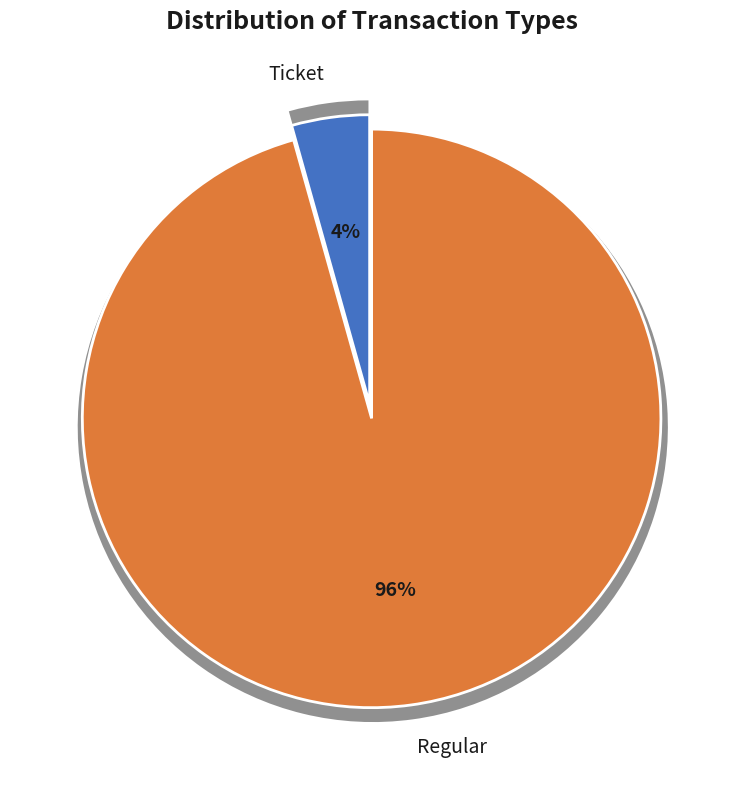

To the nearest percent, what is the average slice percentage?

50%